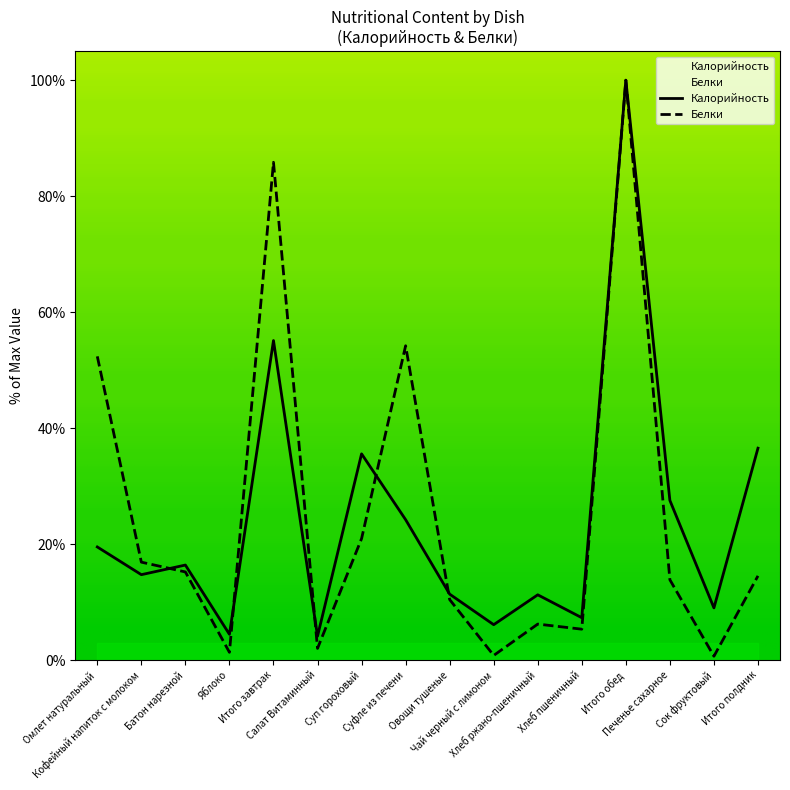

What is the difference between the maximum and minimum values in the Калорийность series?

95.9